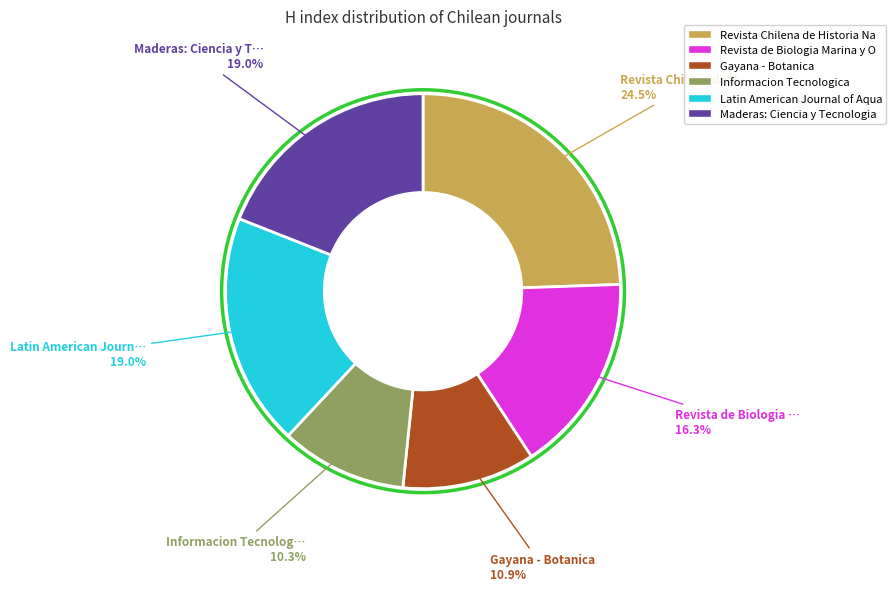

Is there any slice that represents more than half of the pie?

No